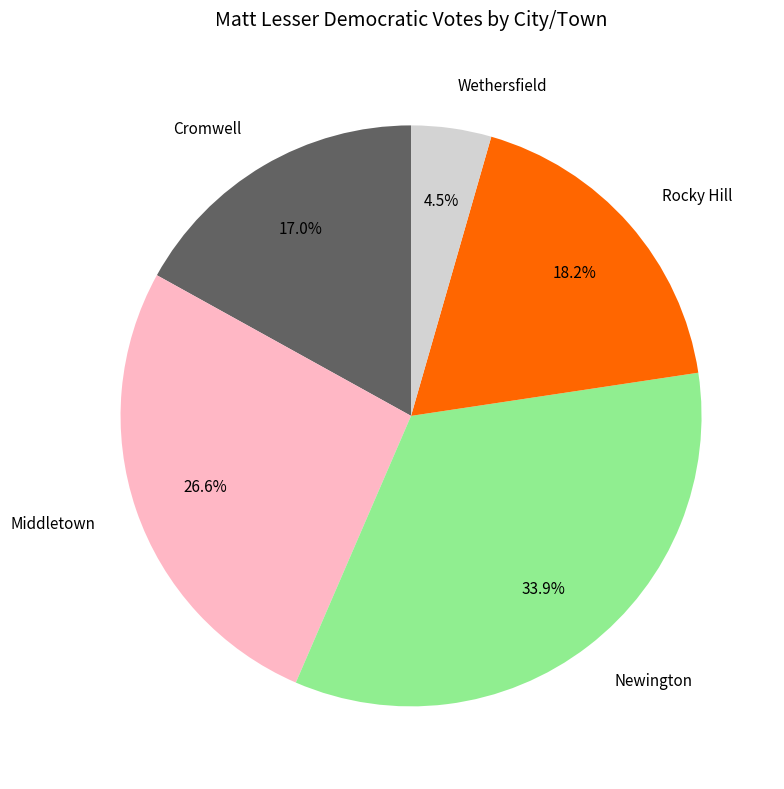

To the nearest percent, what portion does Middletown represent?

27%